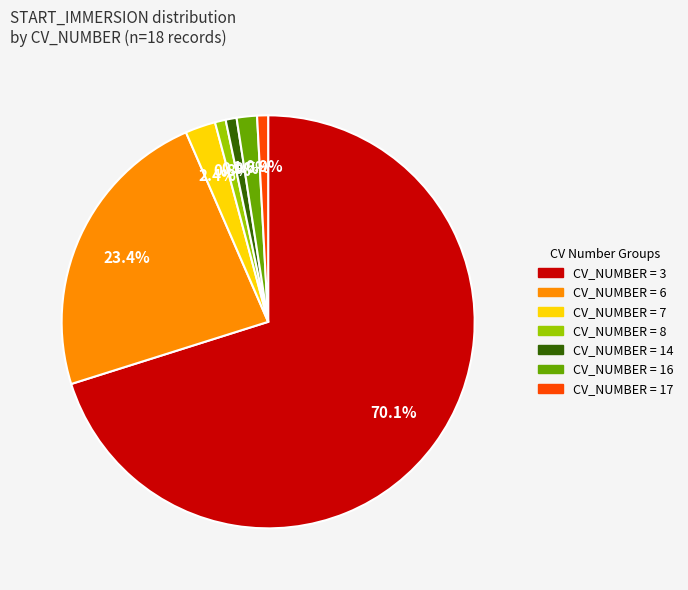

Is there any slice that represents more than half of the pie?

Yes